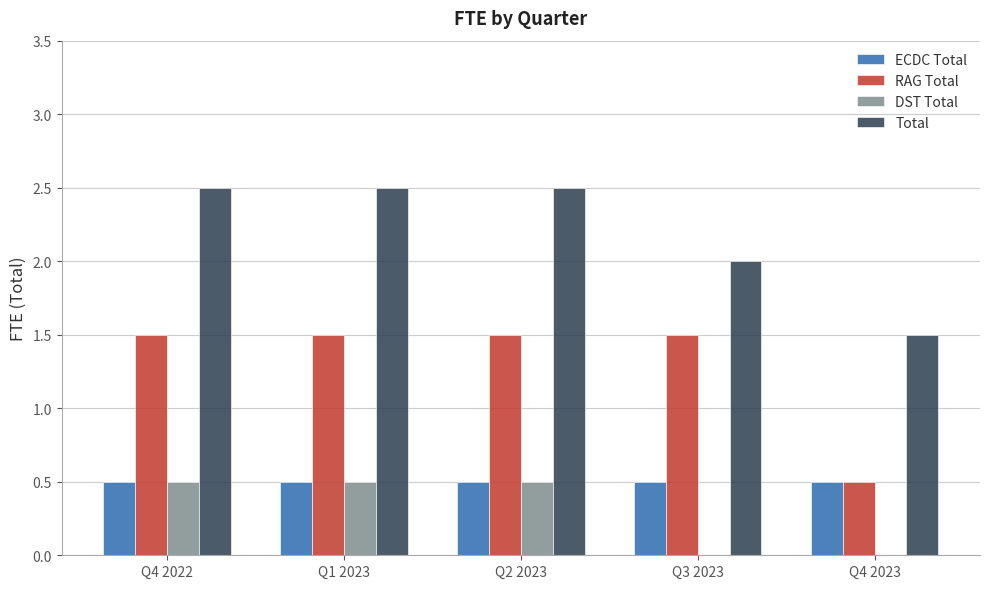

True or false: DST Total has a value of 0.8 at Q4 2022.

False